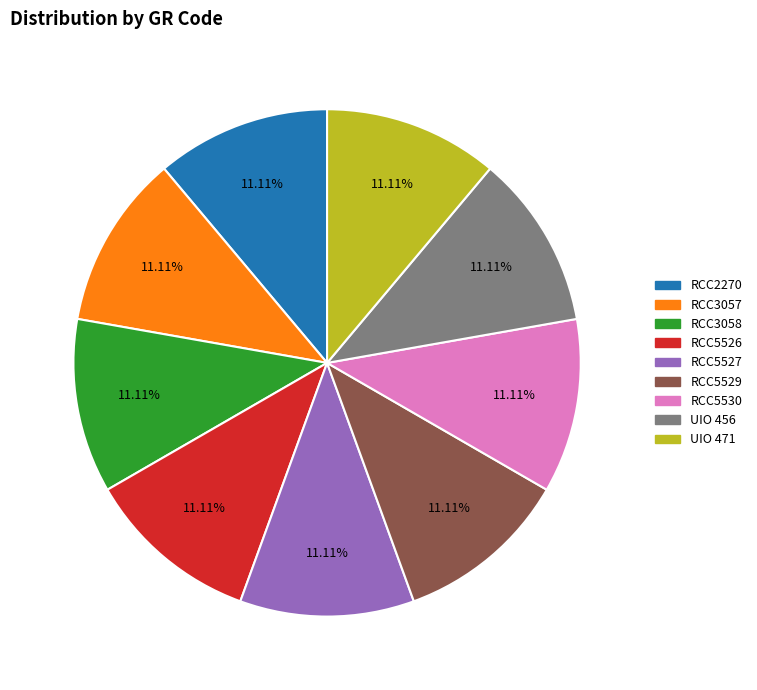

To the nearest percent, what percentage of the pie is RCC5527?

11%